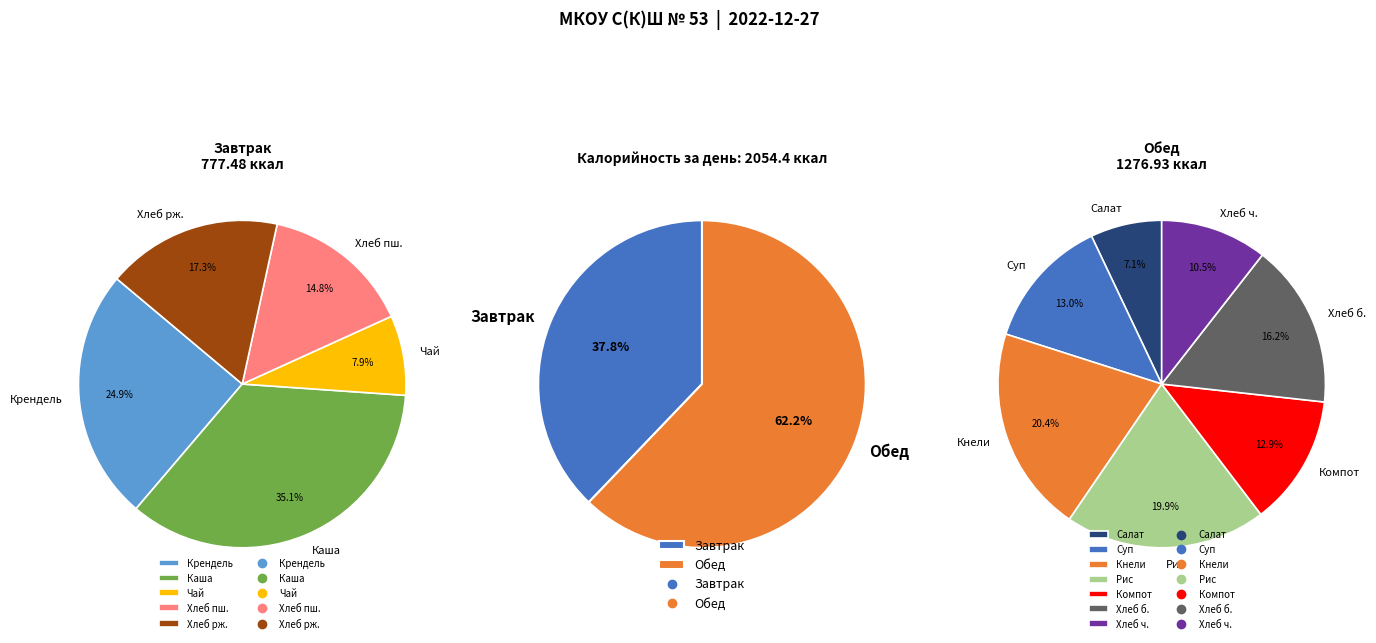

What percentage do Завтрак and Обед together represent?

100.0%